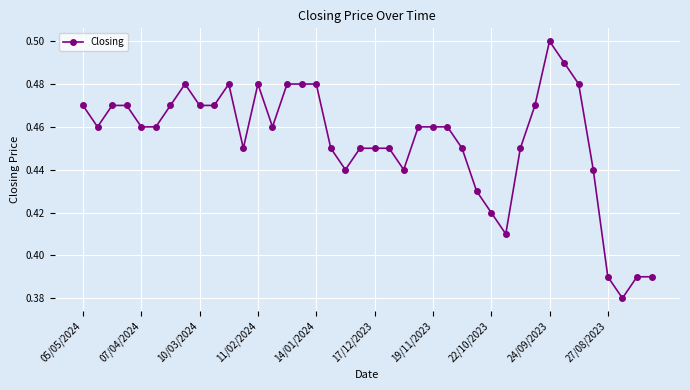

True or false: the data has more than 0 interior local peaks.

True